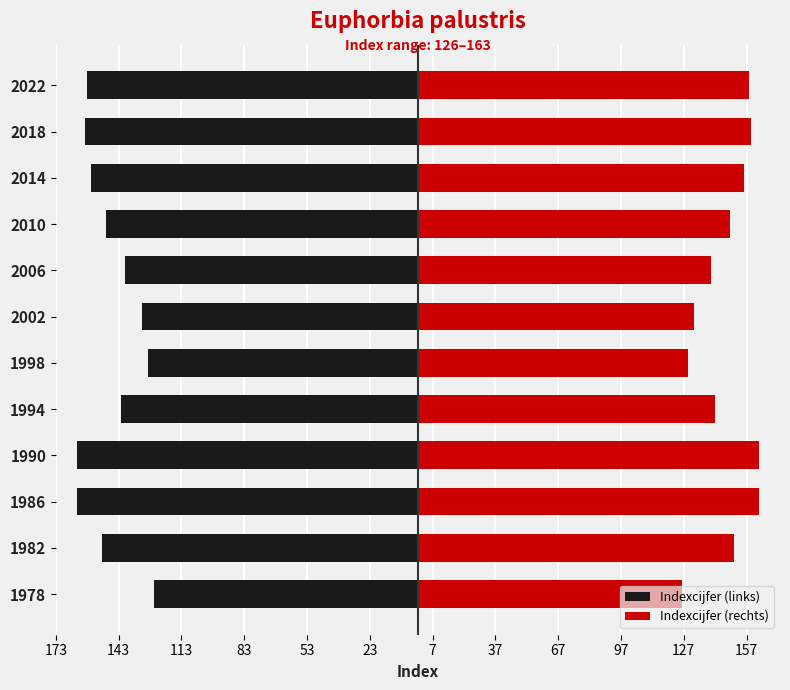

How many categories are shown in the chart?

12